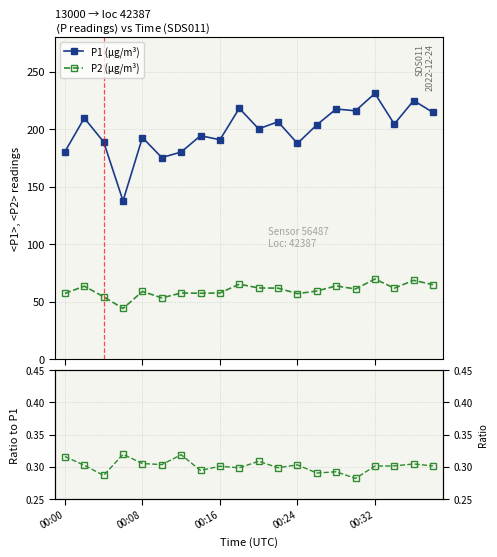

Between 5 and 13, which series saw the biggest shift?

P1 (μg/m³)